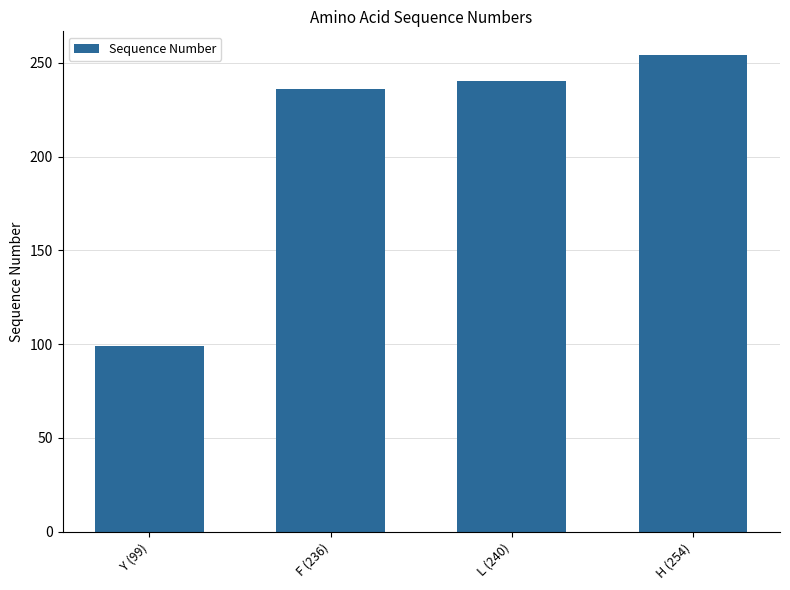

What is the sum of all values?

829